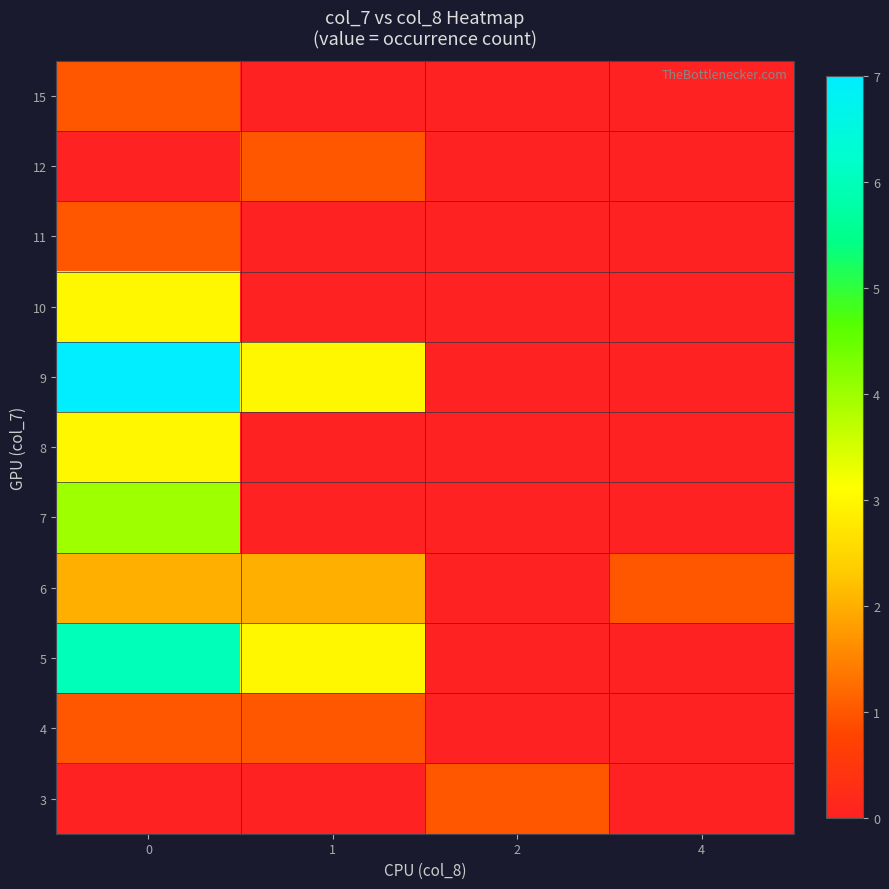

Reading left to right, extract all data points from this chart.

3: 0=0	1=0	2=1	4=0
4: 0=1	1=1	2=0	4=0
5: 0=6	1=3	2=0	4=0
6: 0=2	1=2	2=0	4=1
7: 0=4	1=0	2=0	4=0
8: 0=3	1=0	2=0	4=0
9: 0=7	1=3	2=0	4=0
10: 0=3	1=0	2=0	4=0
11: 0=1	1=0	2=0	4=0
12: 0=0	1=1	2=0	4=0
15: 0=1	1=0	2=0	4=0